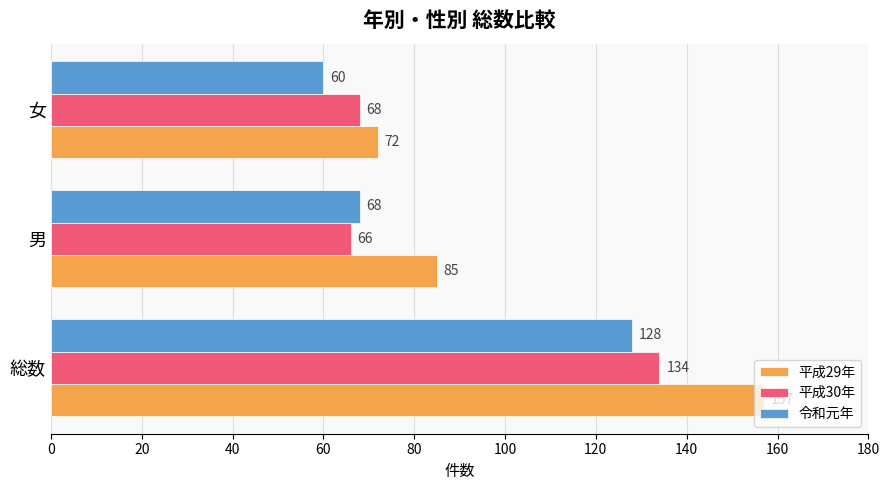

Count the 平成29年 values in the range 72 to 157.

3